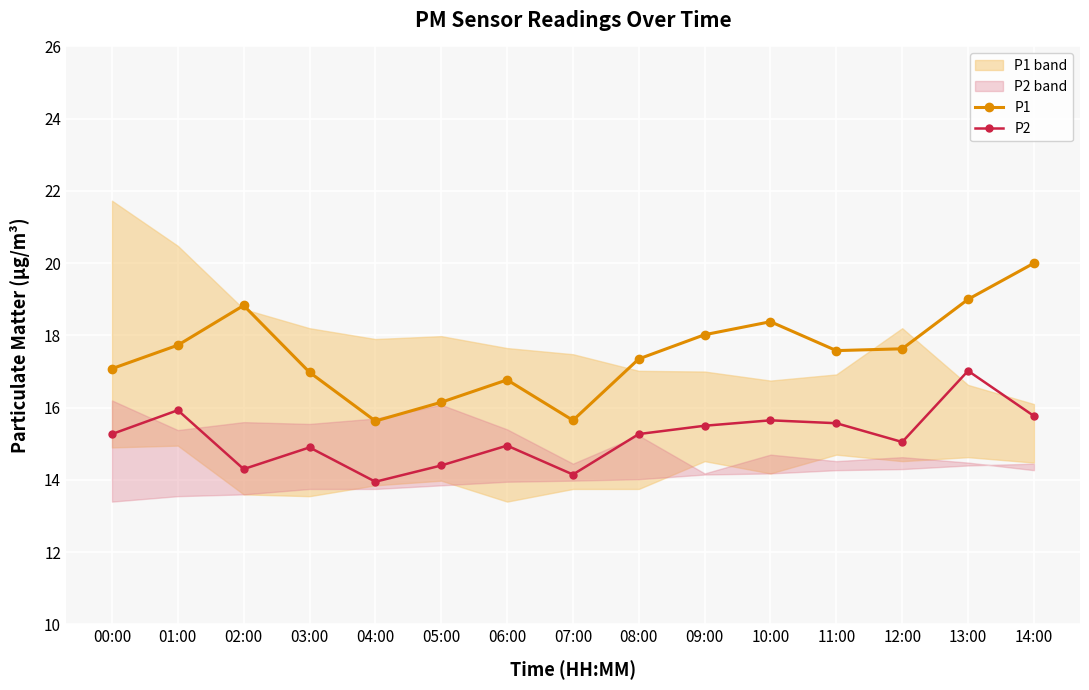

Where does the P1 series first go above 17?

00:00